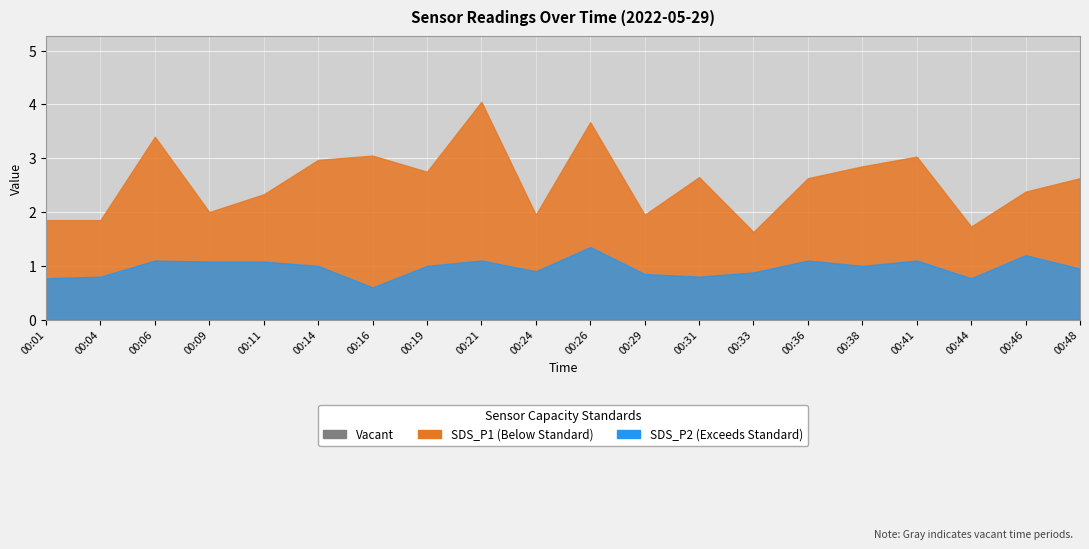

The value of SDS_P1 at 00:41 is 4.8. True or false?

False